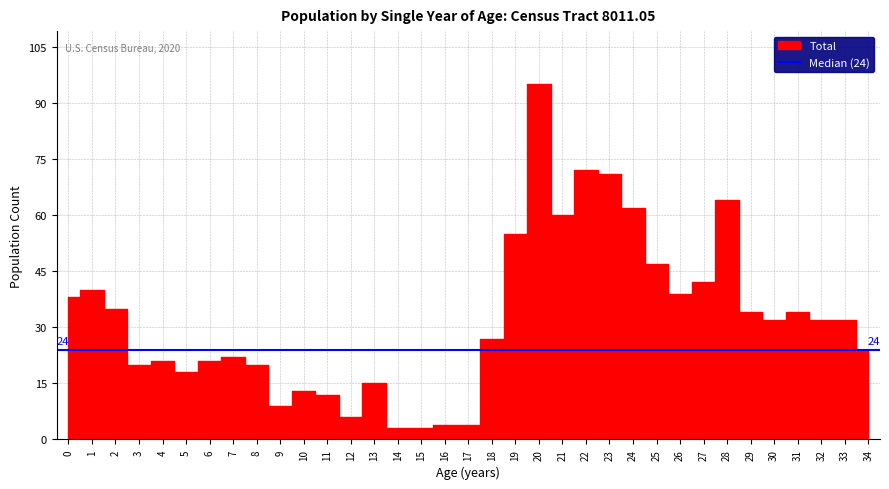

Which category has the lowest value in the Female series?

14